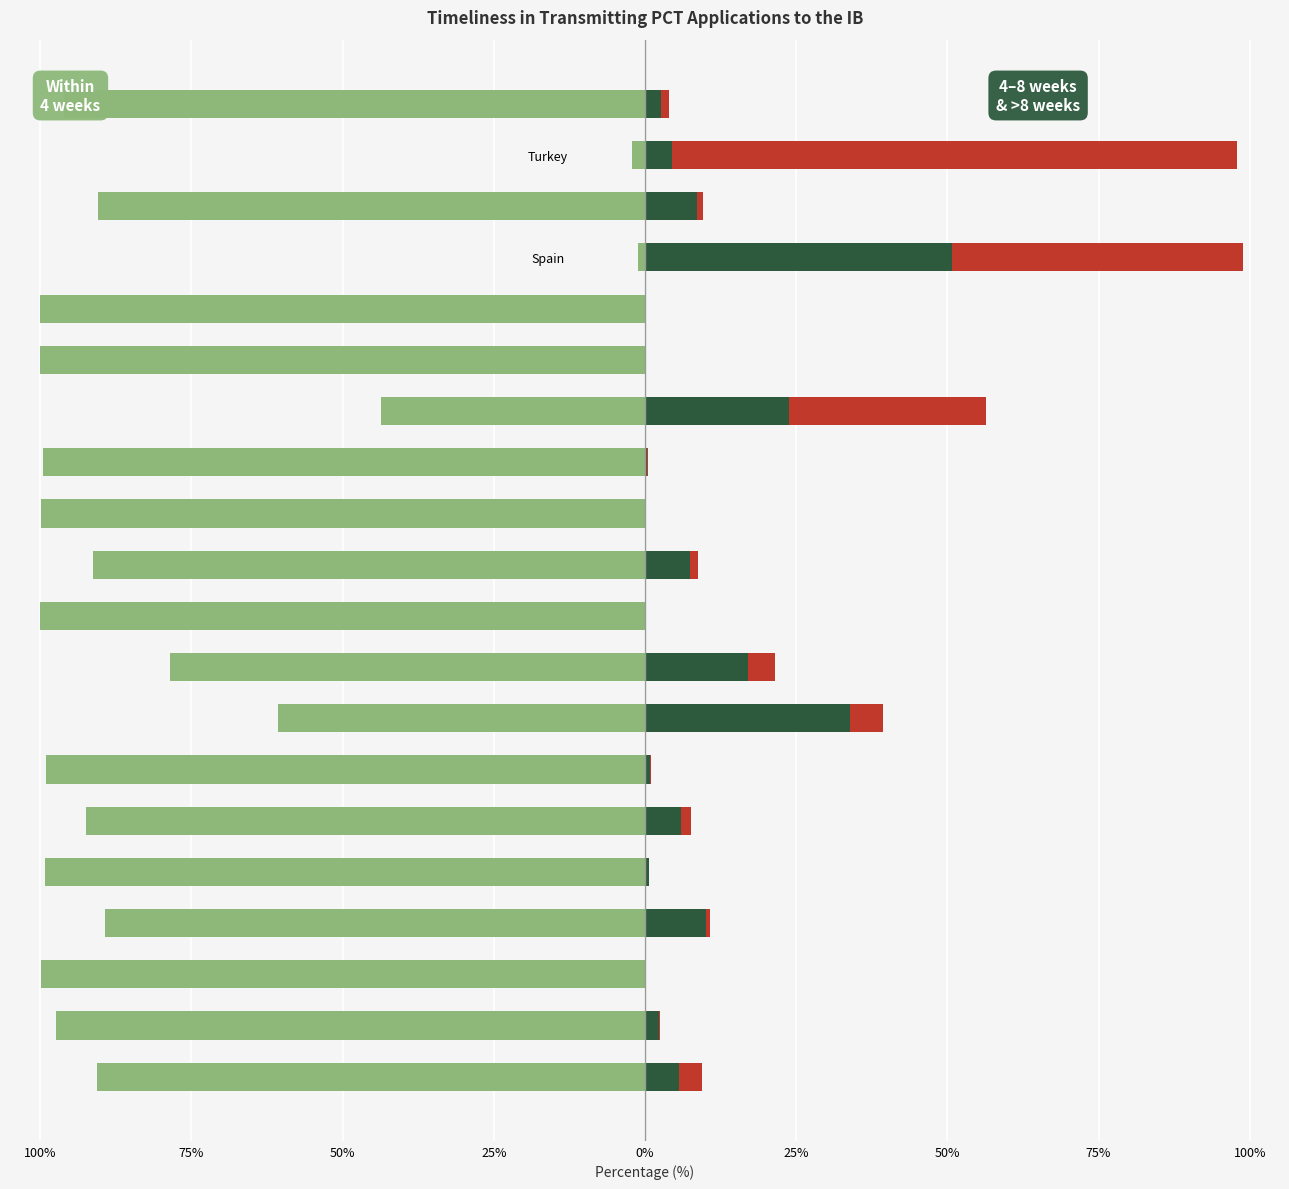

Is the value of More_than_8_weeks at Russian Federation greater than the value of Between_4_and_8_weeks at International Bureau?

Yes